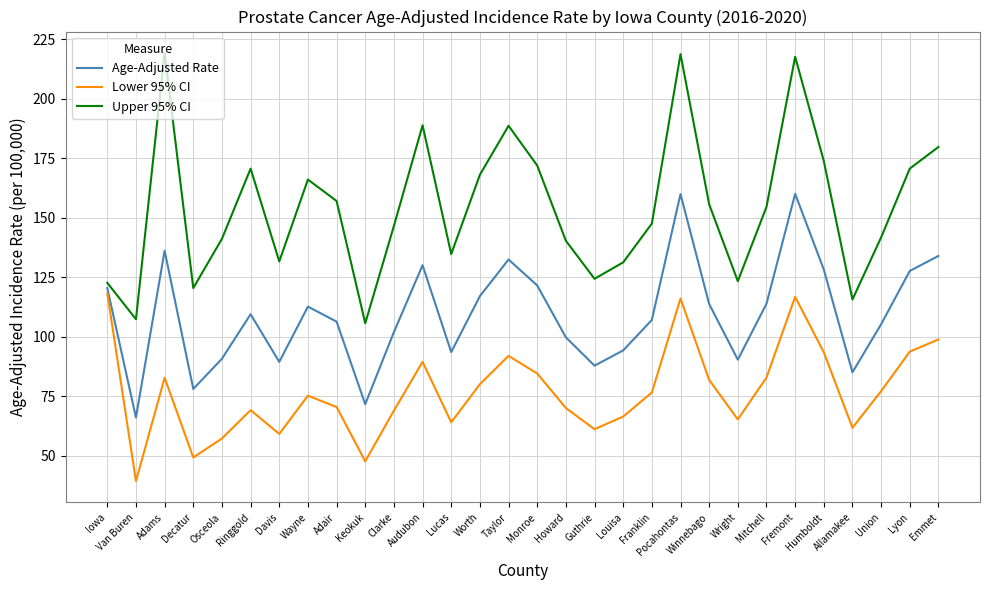

Where is the first local minimum for Lower 95% CI?

Van Buren